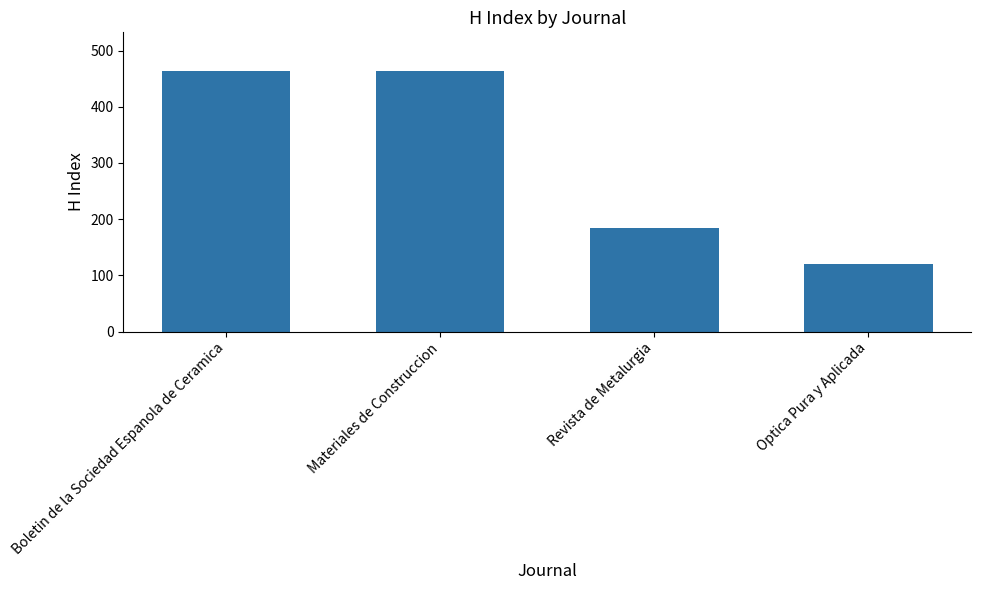

What is the change in value from Materiales de Construccion to Revista de Metalurgia?

-279